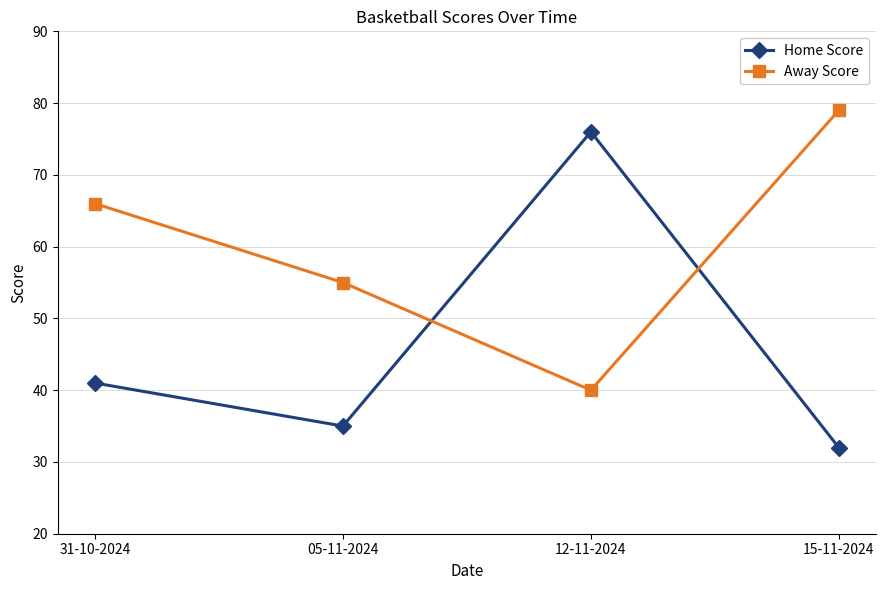

What is the approximate value of Away Score at 05-11-2024, to the nearest 10?

60